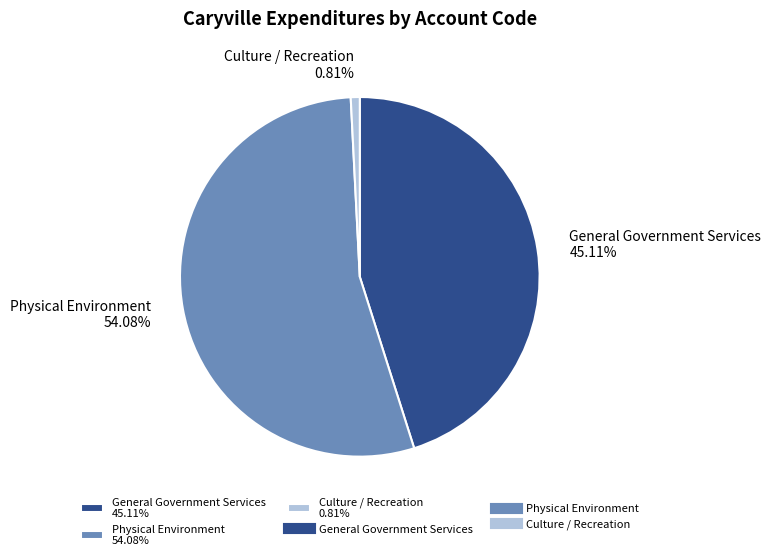

To the nearest percent, what is the average slice percentage?

33%